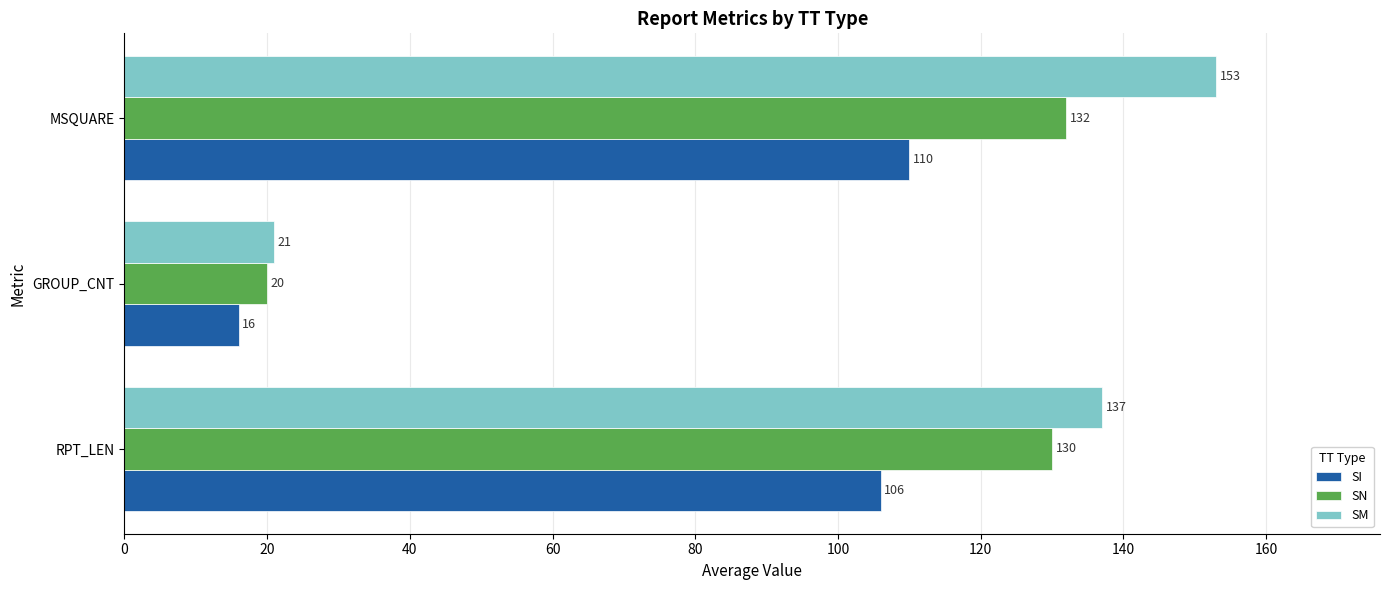

Which series changed the most between RPT_LEN and GROUP_CNT?

SM